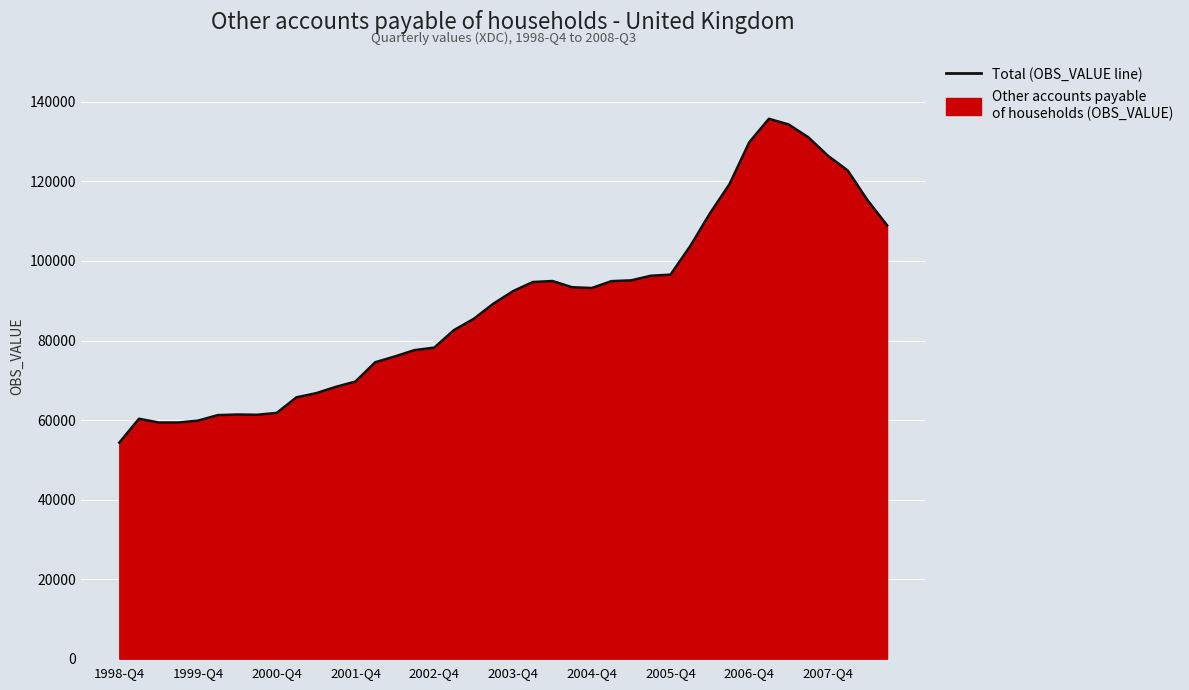

What is the smallest value displayed?

54326